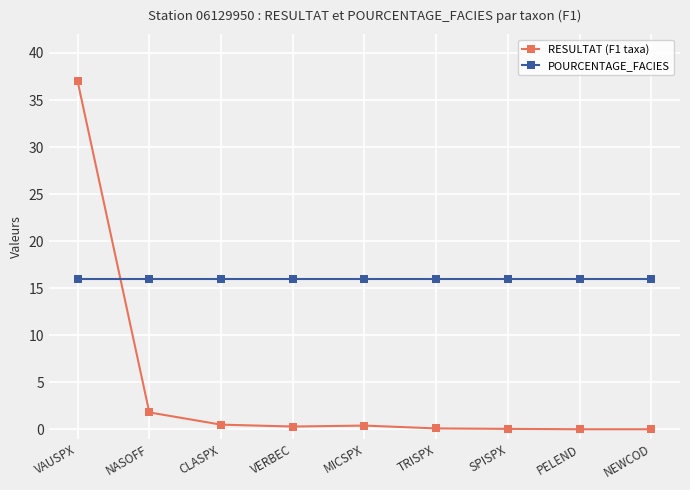

How many distinct data groups are displayed?

2